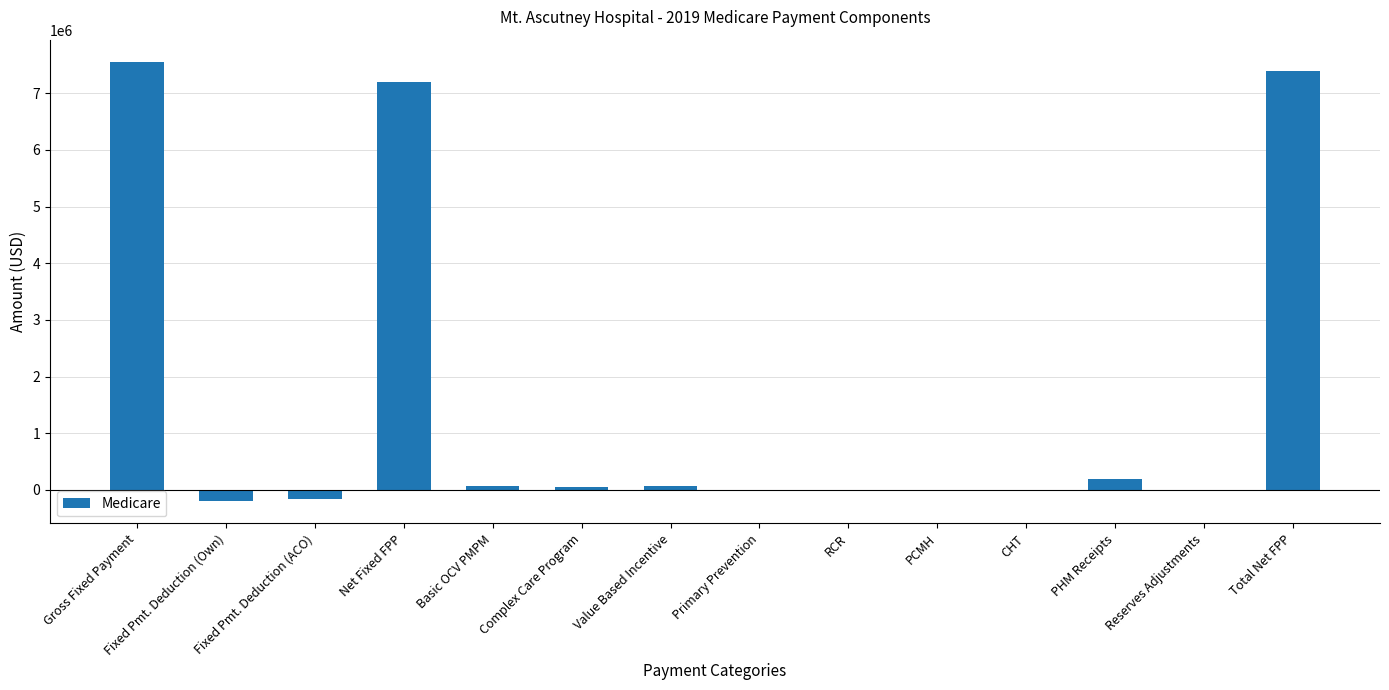

What is the maximum value shown in the chart?

7556317.7